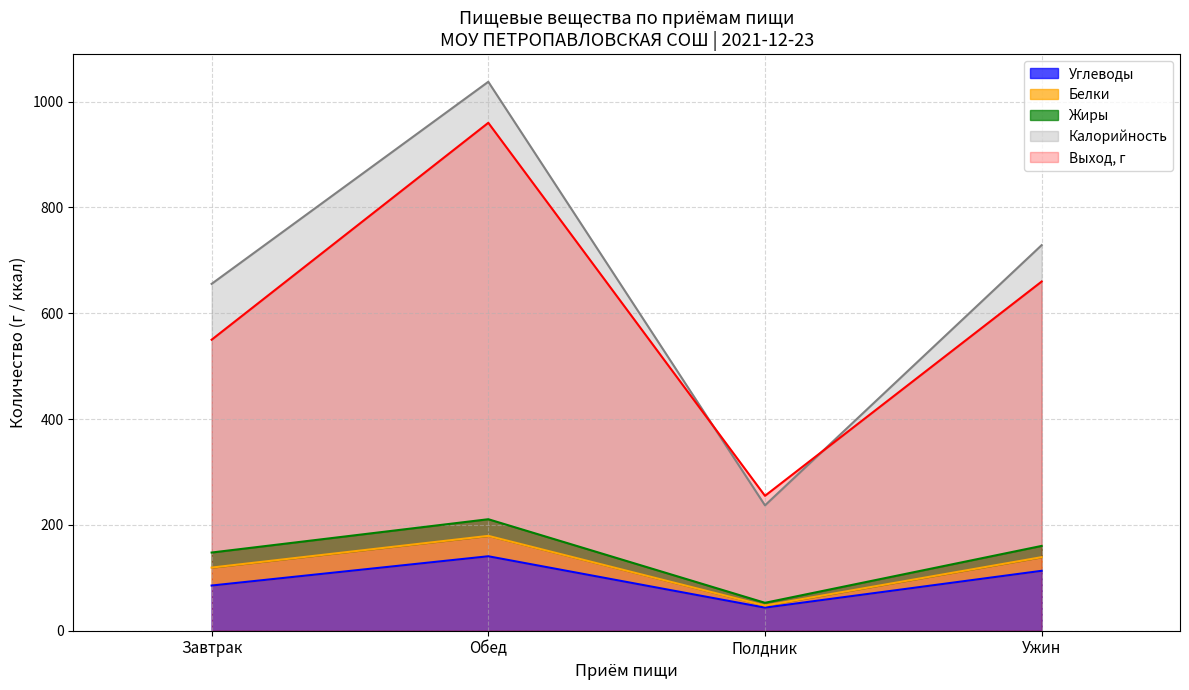

What is the maximum value shown in the chart?

1037.5